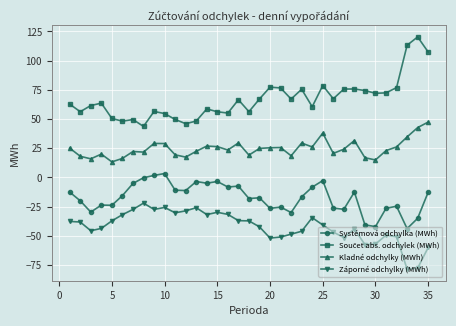

At how many categories does at least one series exceed 81?

3